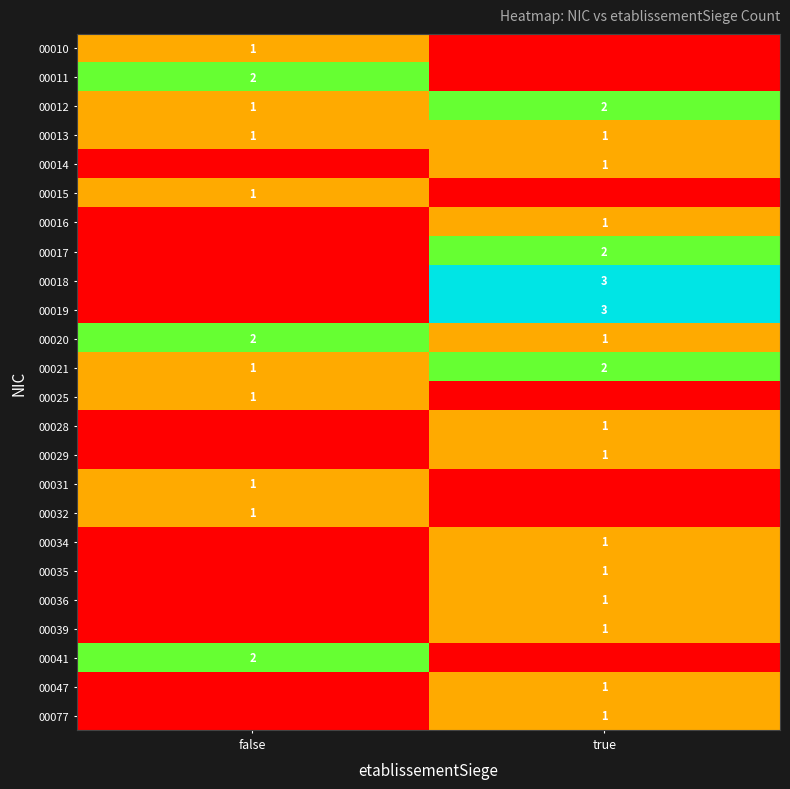

Is it true that 00020 equals 1 at false?

False